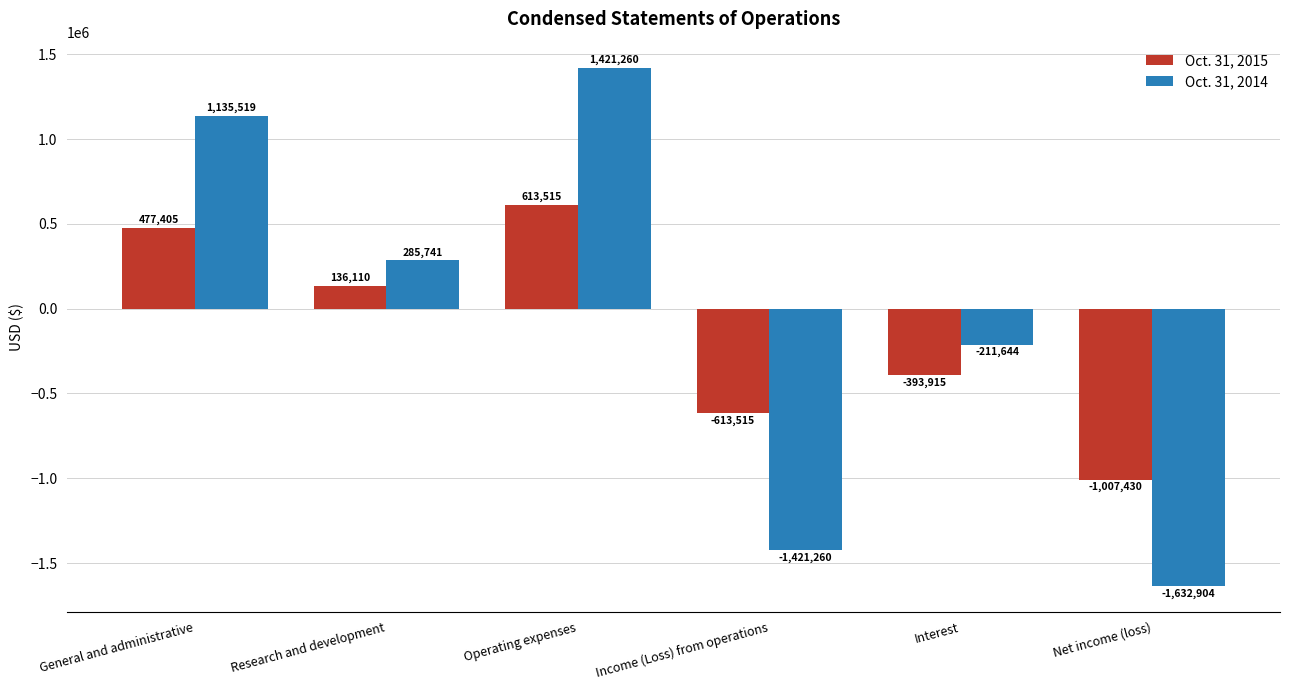

What is the highest value of the Oct. 31, 2014 series?

1421260